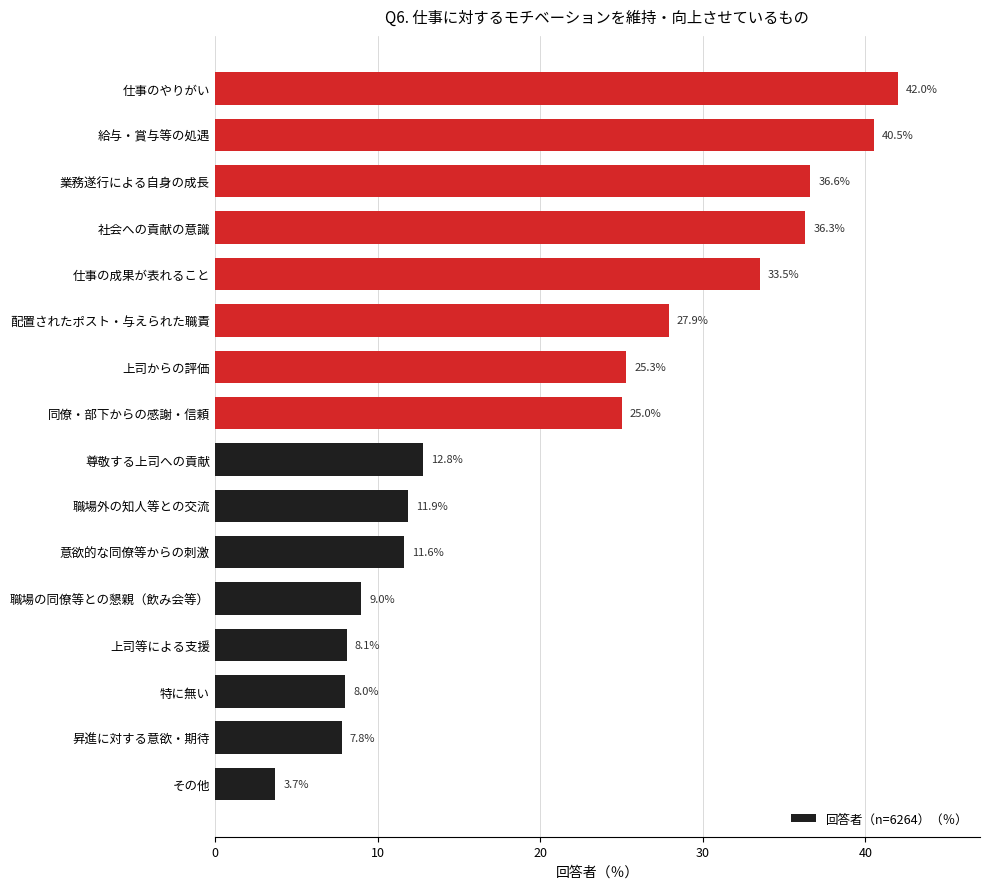

Rank the categories by value from highest to lowest.

仕事のやりがい, 給与・賞与等の処遇, 業務遂行による自身の成長, 社会への貢献の意識, 仕事の成果が表れること, 配置されたポスト・与えられた職責, 上司からの評価, 同僚・部下からの感謝・信頼, 尊敬する上司への貢献, 職場外の知人等との交流, 意欲的な同僚等からの刺激, 職場の同僚等との懇親（飲み会等）, 上司等による支援, 特に無い, 昇進に対する意欲・期待, その他